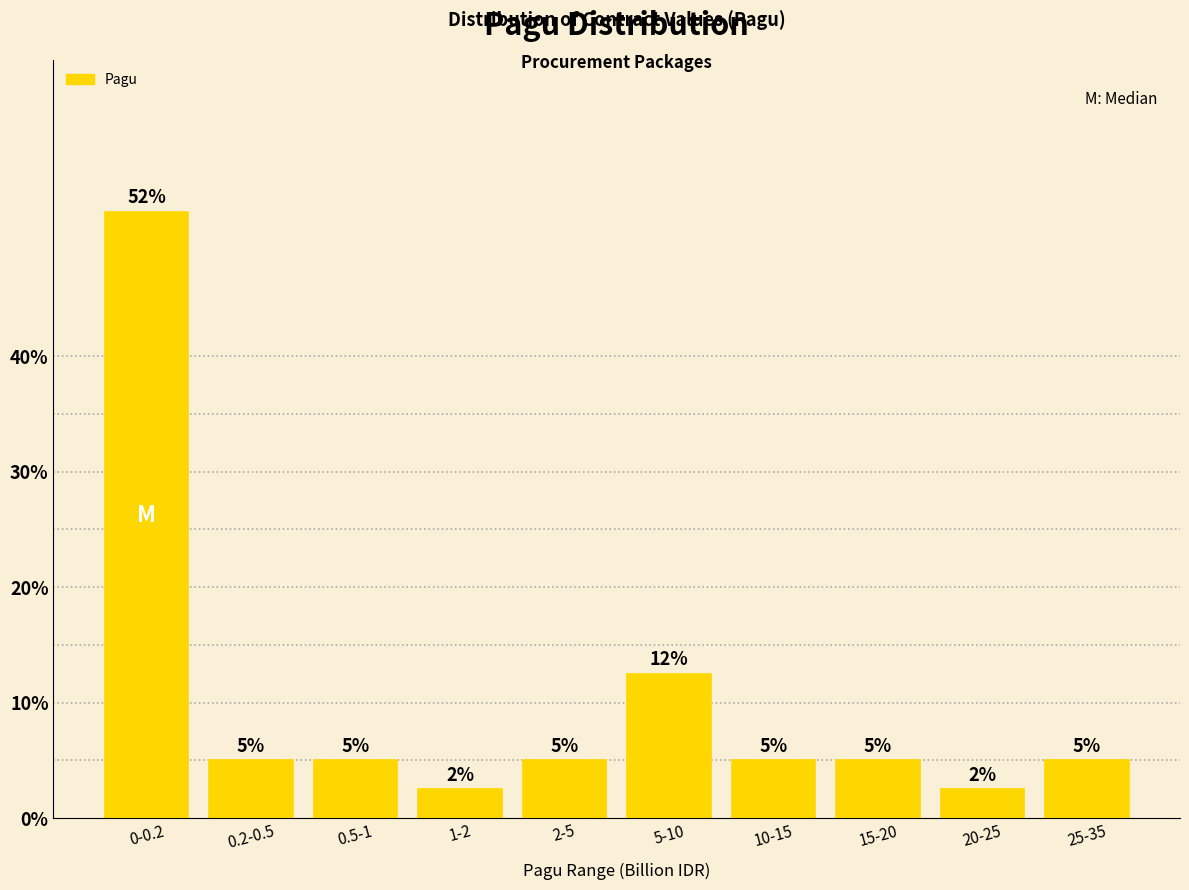

What is the maximum value shown in the chart?

52.5